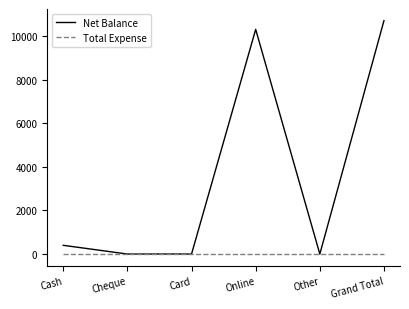

What are all the series names shown in the legend?

Net Balance, Total Expense